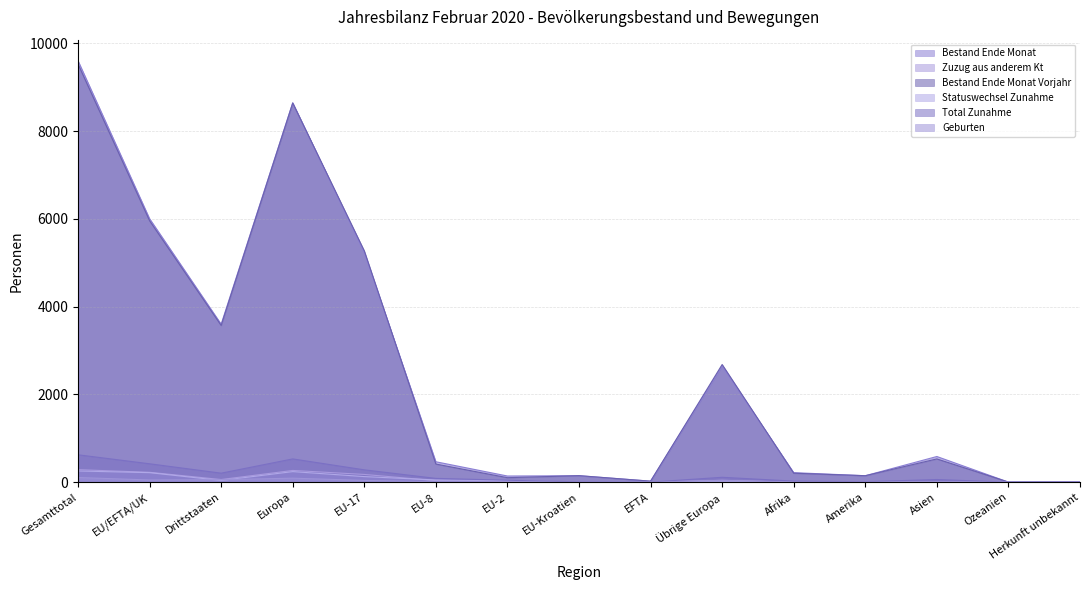

What position from the right is Drittstaaten?

13